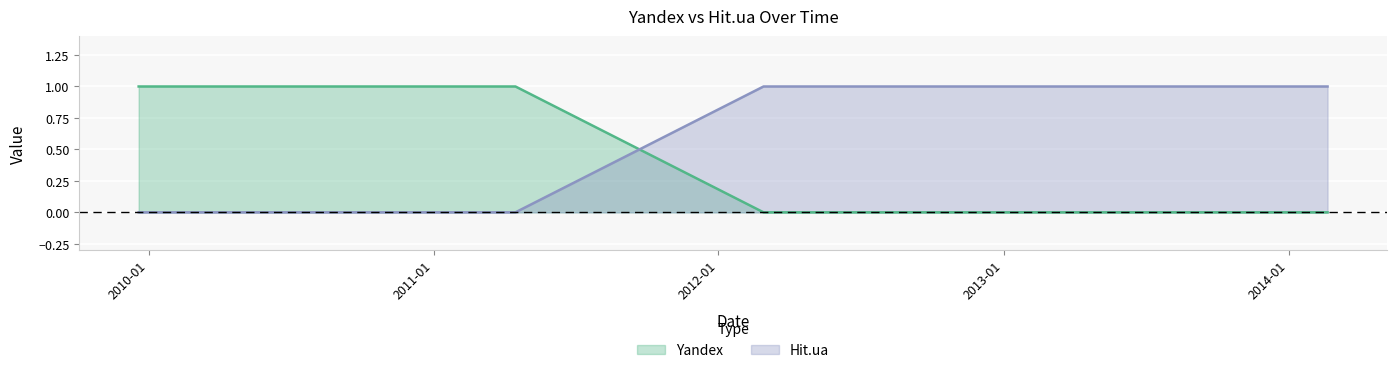

Which has a higher value, 2012-02-28 or 2011-04-16?

2011-04-16